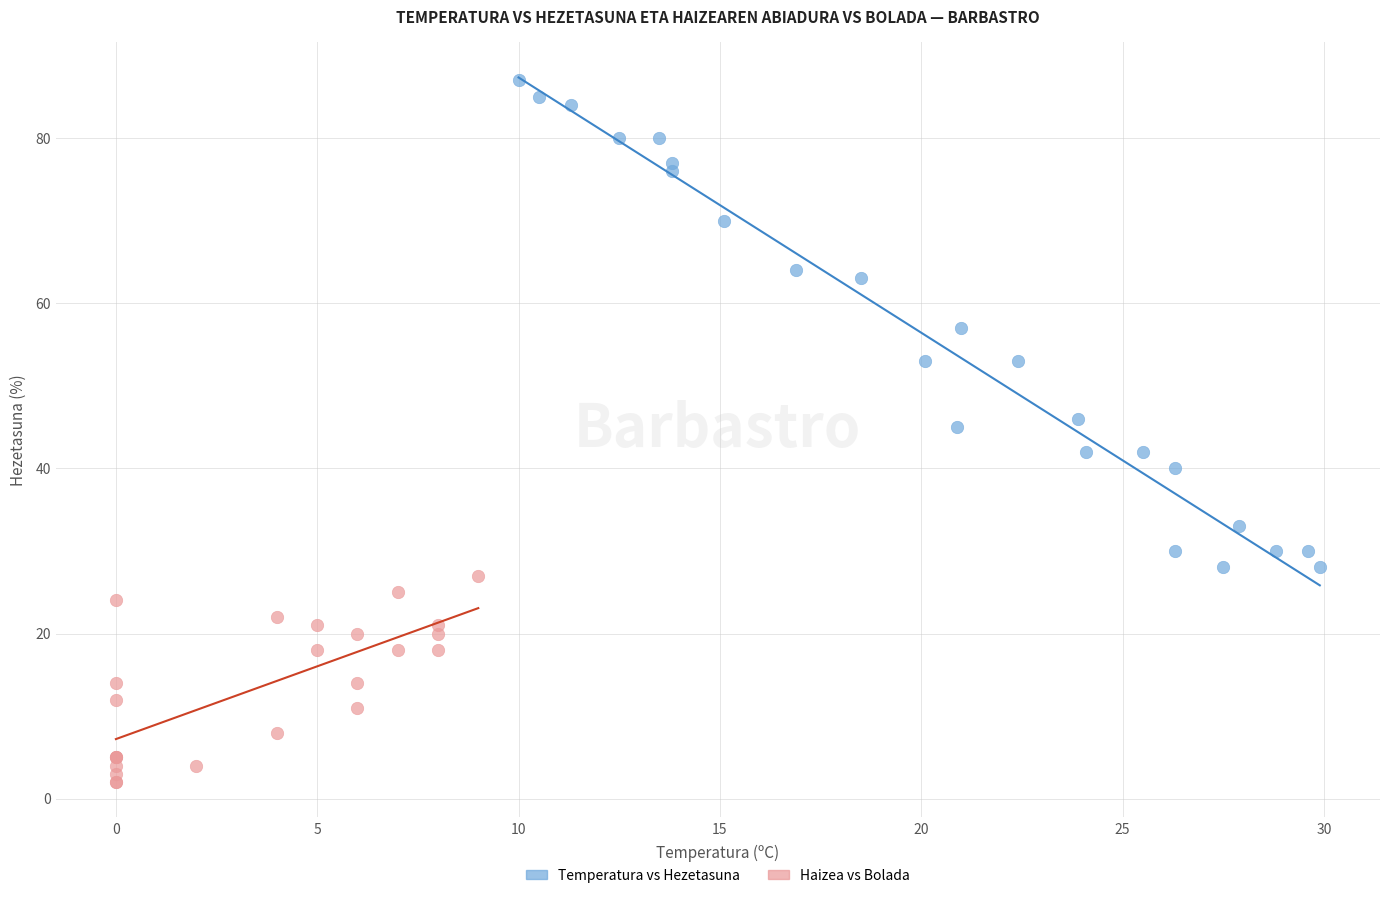

Which series contains the lowest Y value?

Haizea vs Bolada